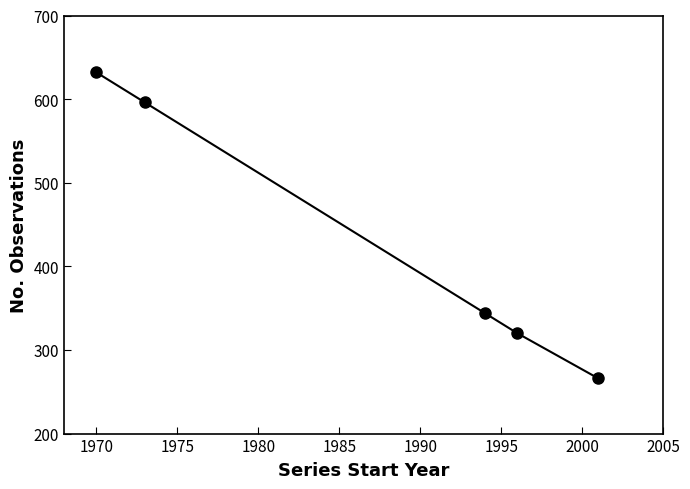

Reading right to left, extract all data points from this chart.

266	320	344	596	632